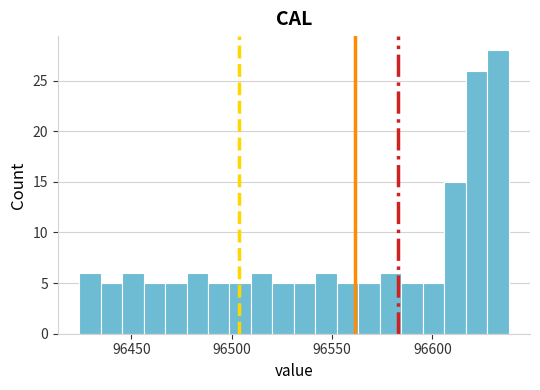

Read against the x-axis, roughly where is the centre of the tallest bar?

96635